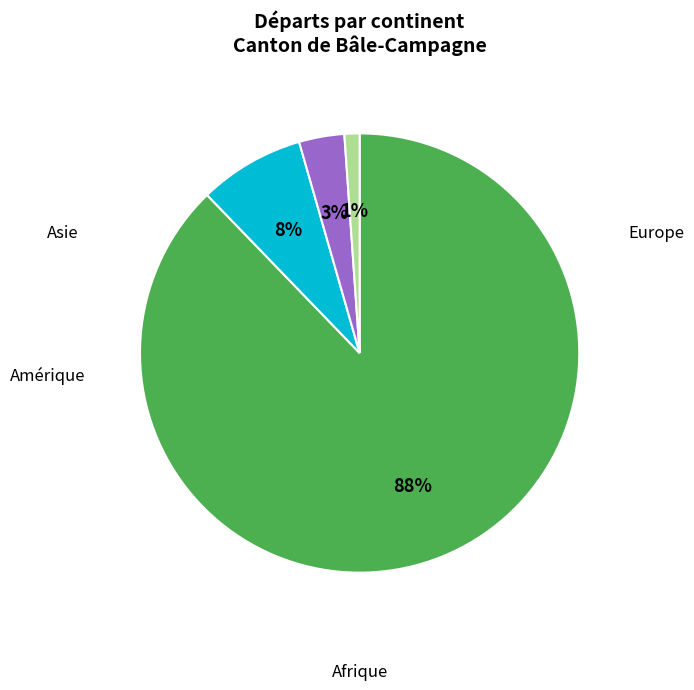

How many slices are in this pie chart?

4